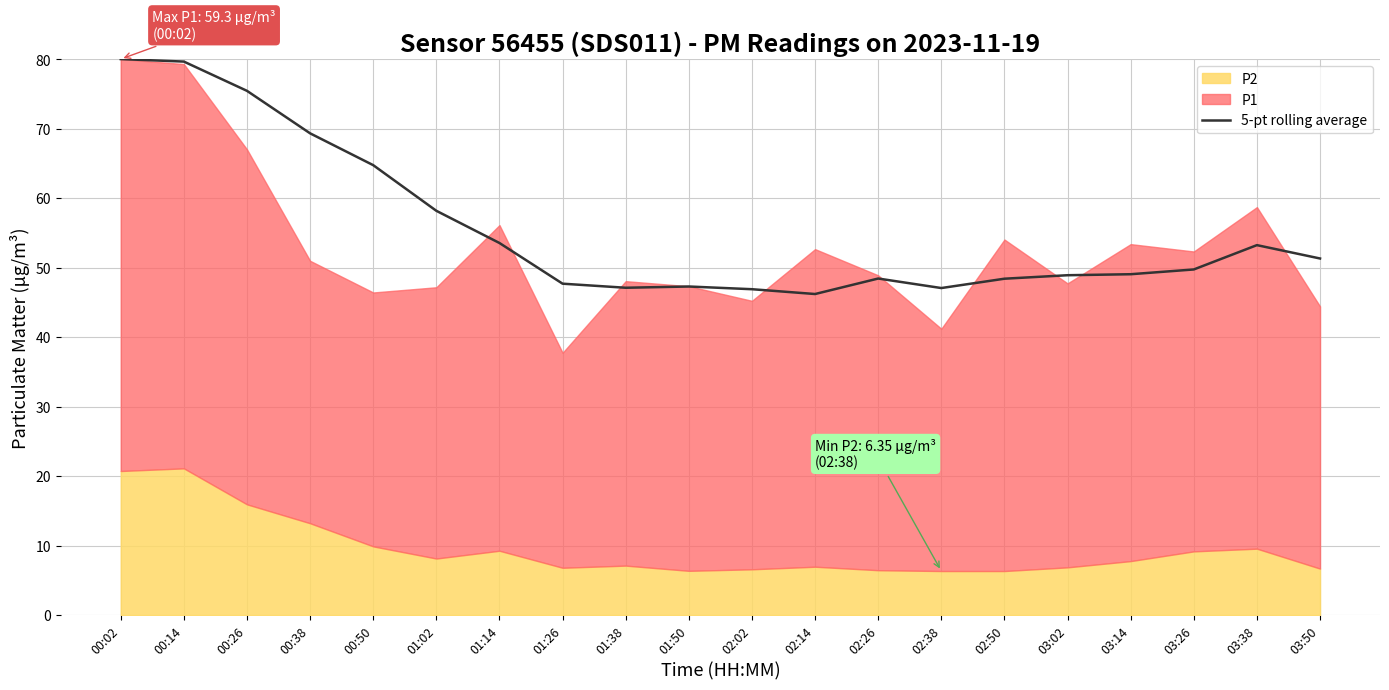

Where is 5-pt rolling average nearest to the value 63?

00:50